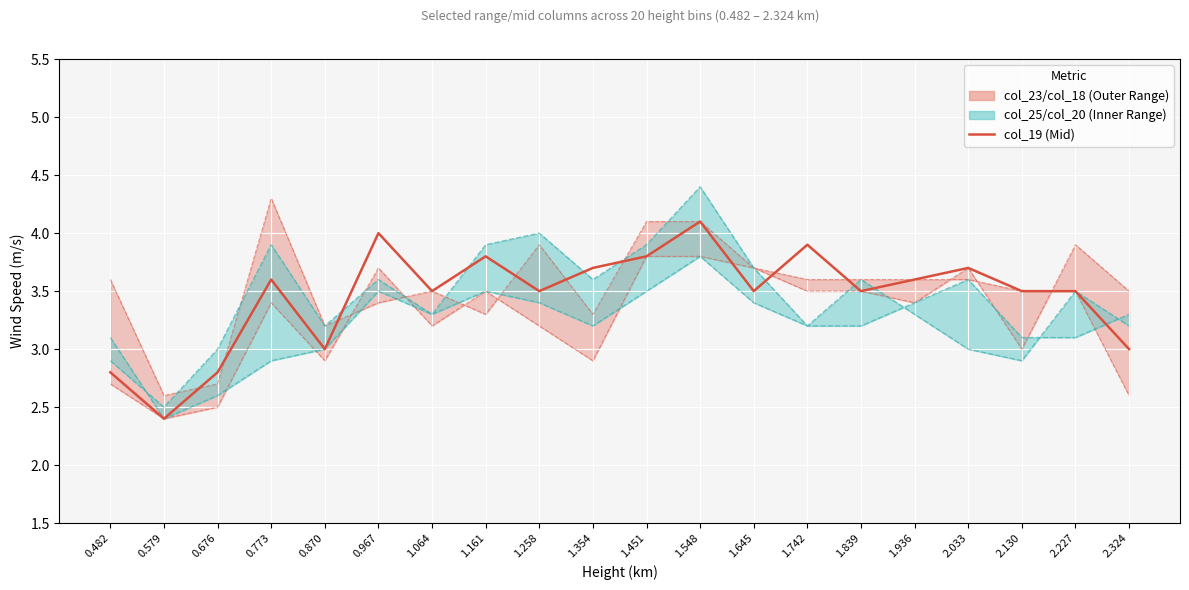

What is the minimum value for col_18 (Range Min)?

2.4